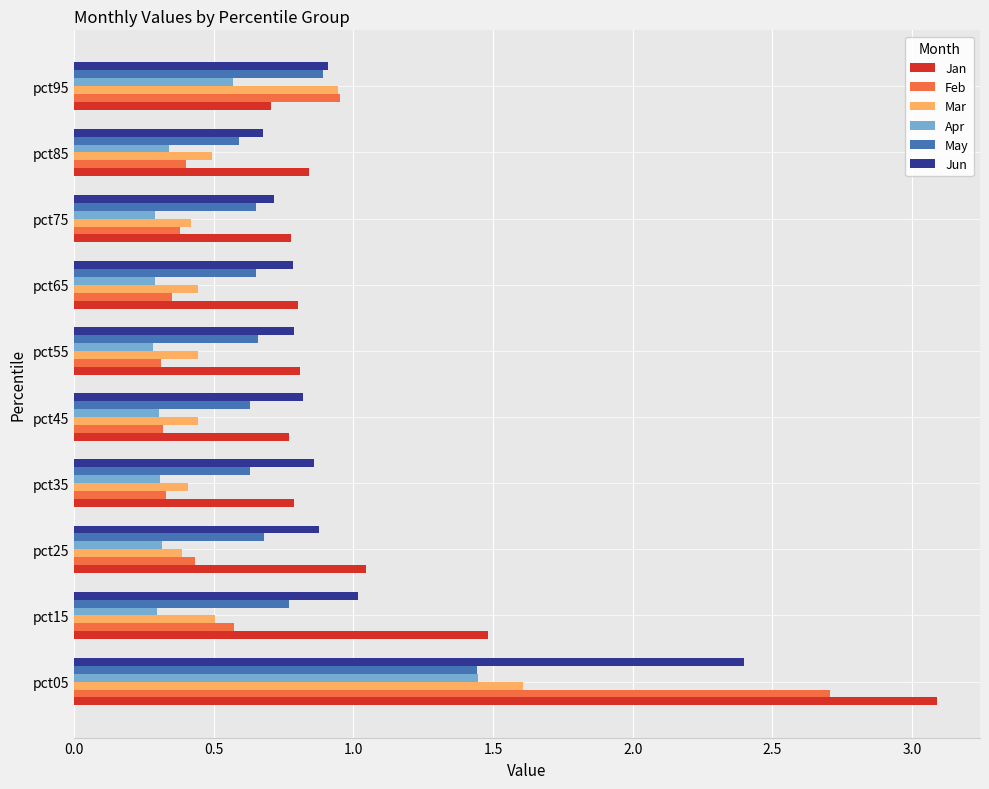

Count the number of categories in the chart.

10